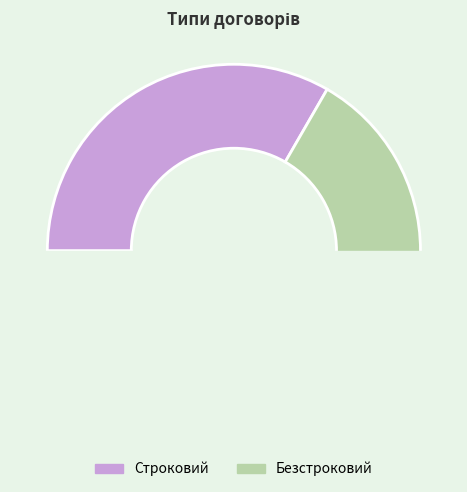

Does any single category account for the majority?

Yes